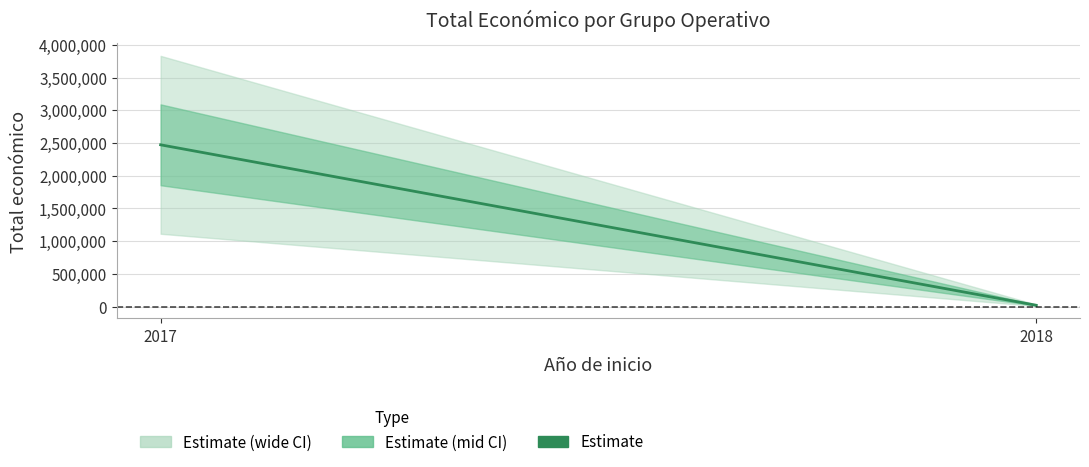

Which label corresponds to the largest value in the chart?

2017